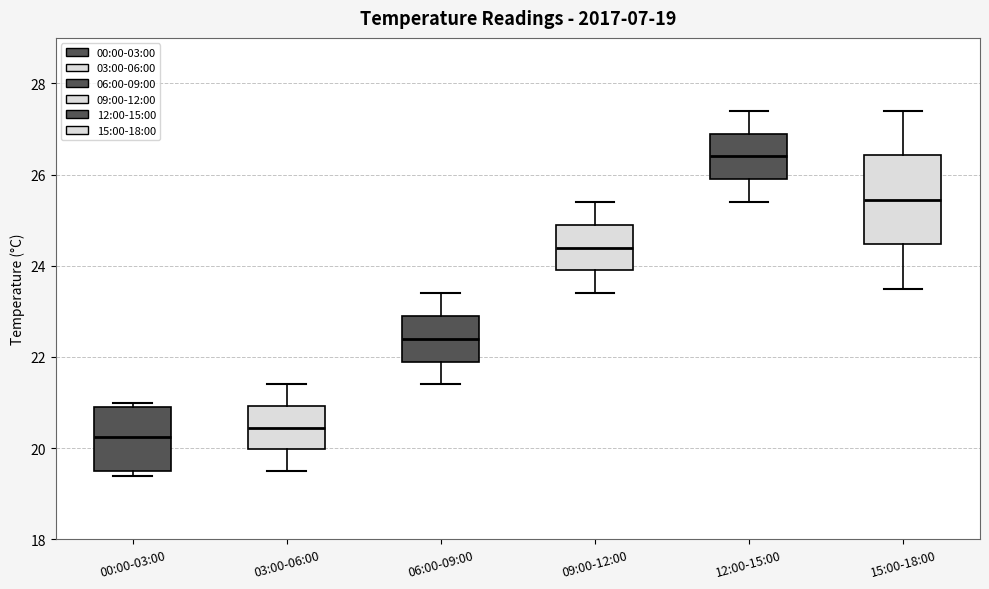

Which box is the tallest, from its lower edge to its upper edge?

15:00-18:00